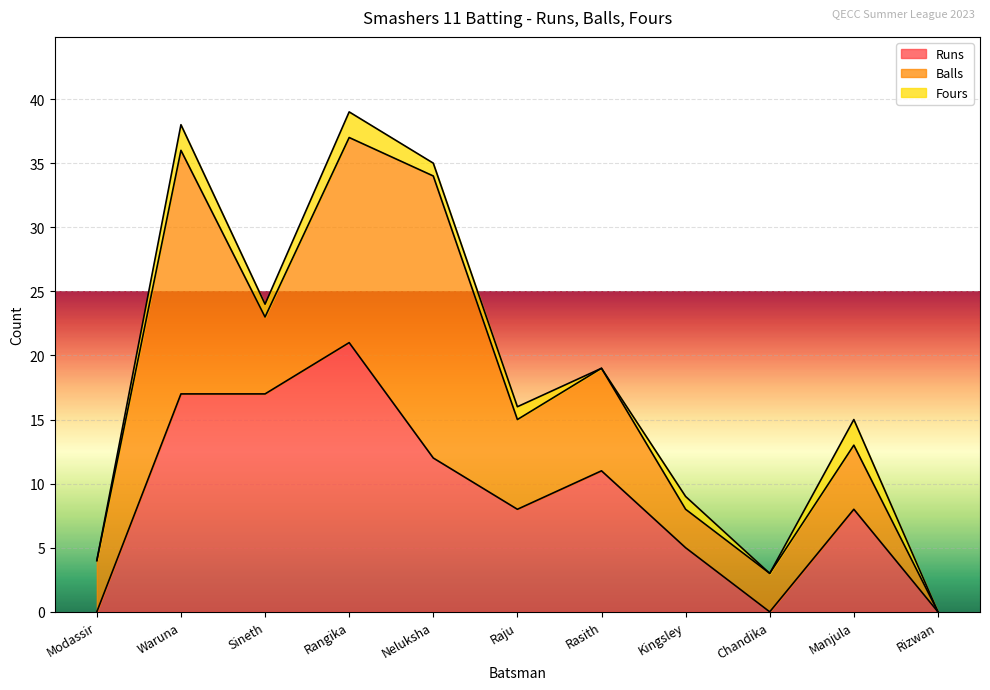

How many series are shown in this chart?

3